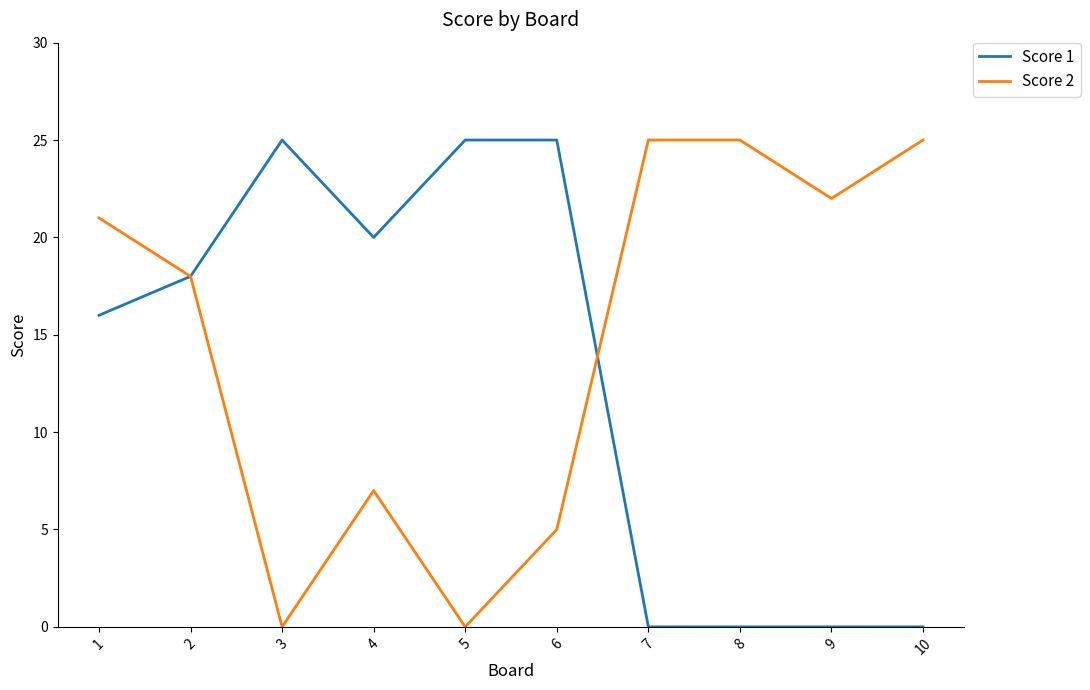

The value of Score 2 at 10 is 44. True or false?

False